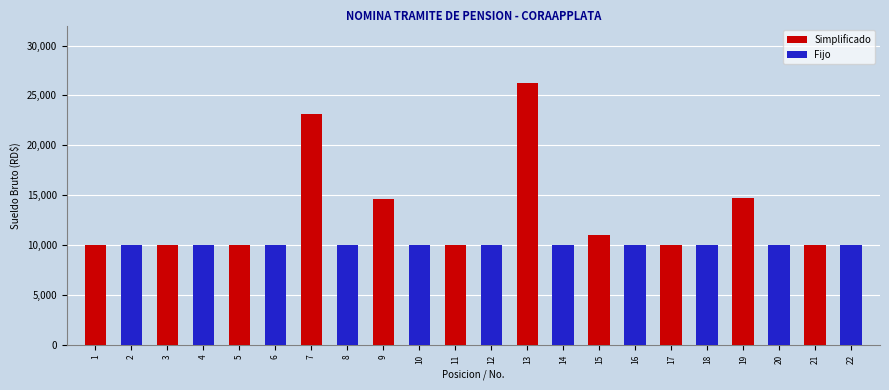

List the series in order of their peak value, highest first.

Simplificado, Fijo